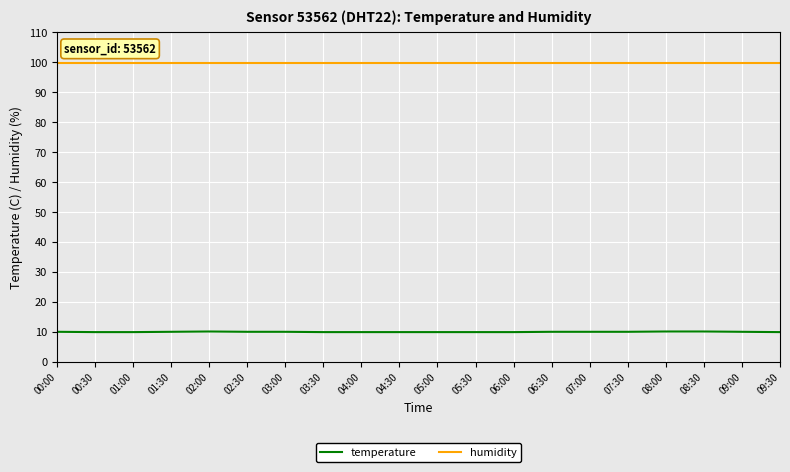

What is the sum of all humidity values?

1998.0